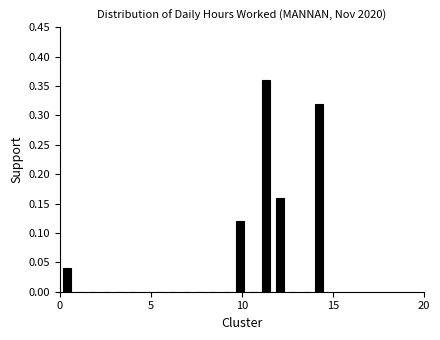

Read against the x-axis, roughly where is the centre of the tallest bar?

11.5